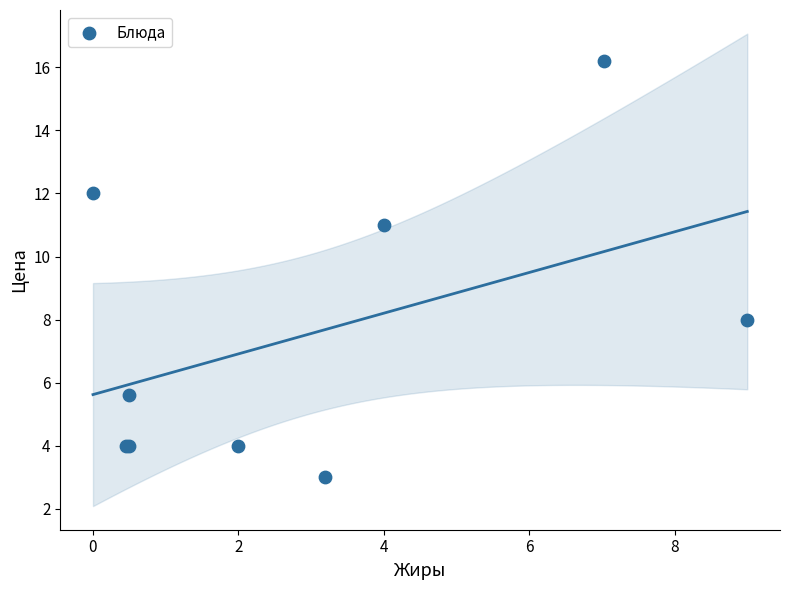

What Y value in the scatter plot is closest to 9?

8.0